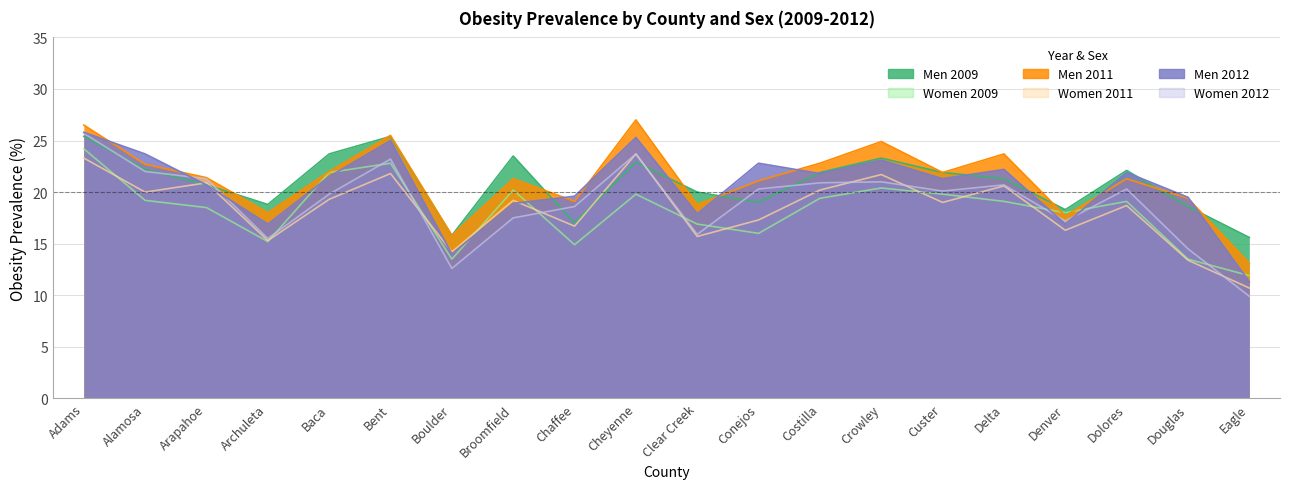

What is the difference between the highest and lowest values at Broomfield?

6.0